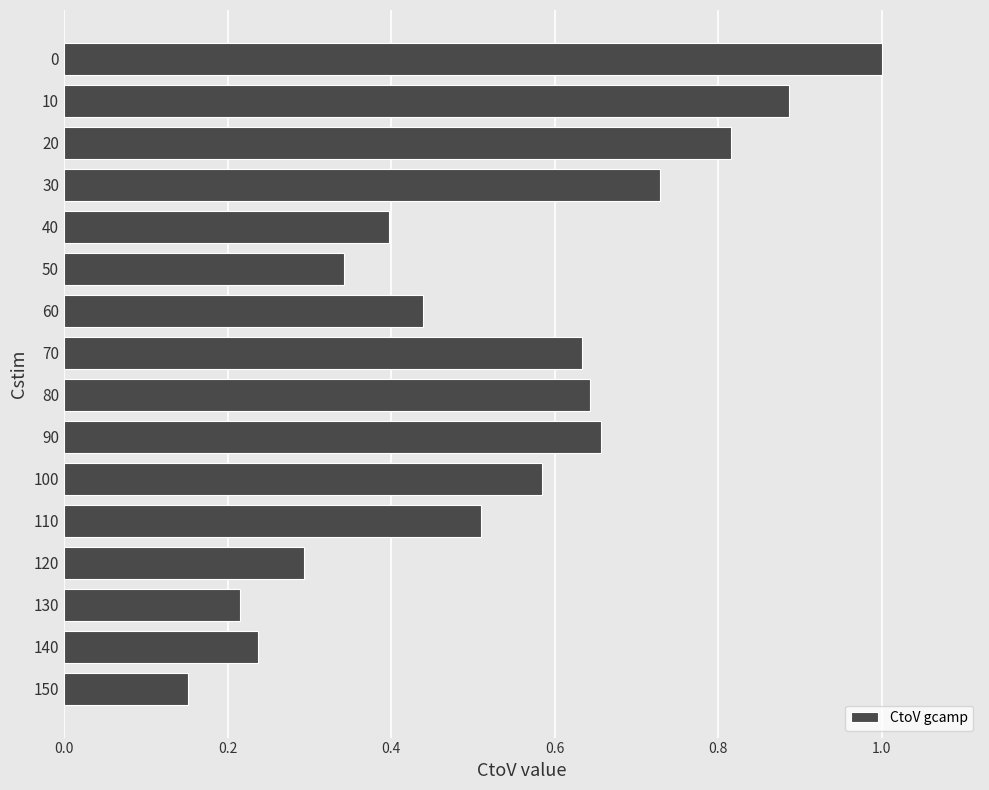

At which category does the chart reach its minimum across all series?

150